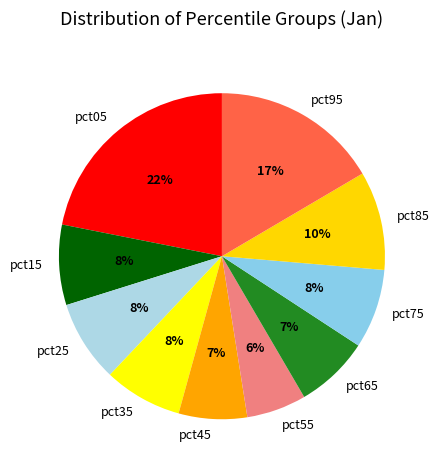

How many slices are in this pie chart?

10